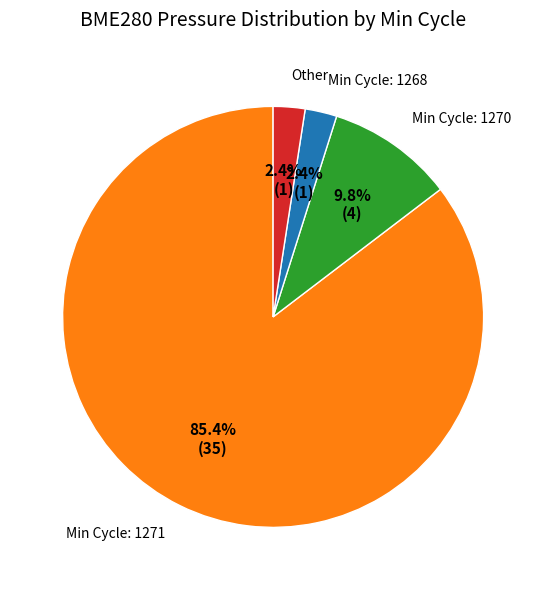

Which has a higher value, Min Cycle: 1270 or Min Cycle: 1268?

Min Cycle: 1270